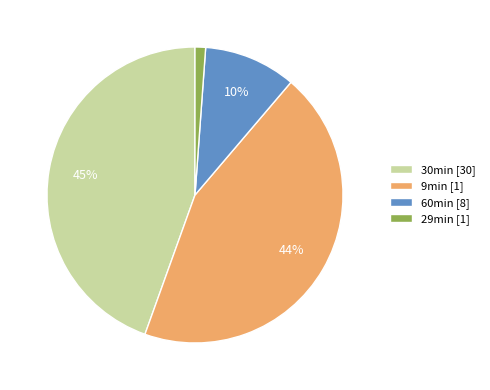

Which category has the smallest portion of the pie?

29min [1]